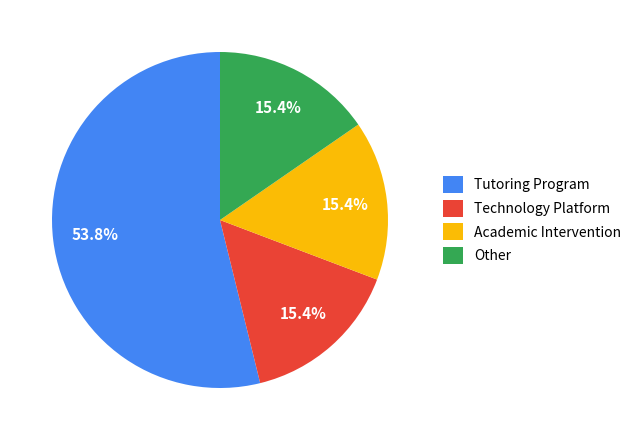

To the nearest percent, what is the average slice percentage?

25%